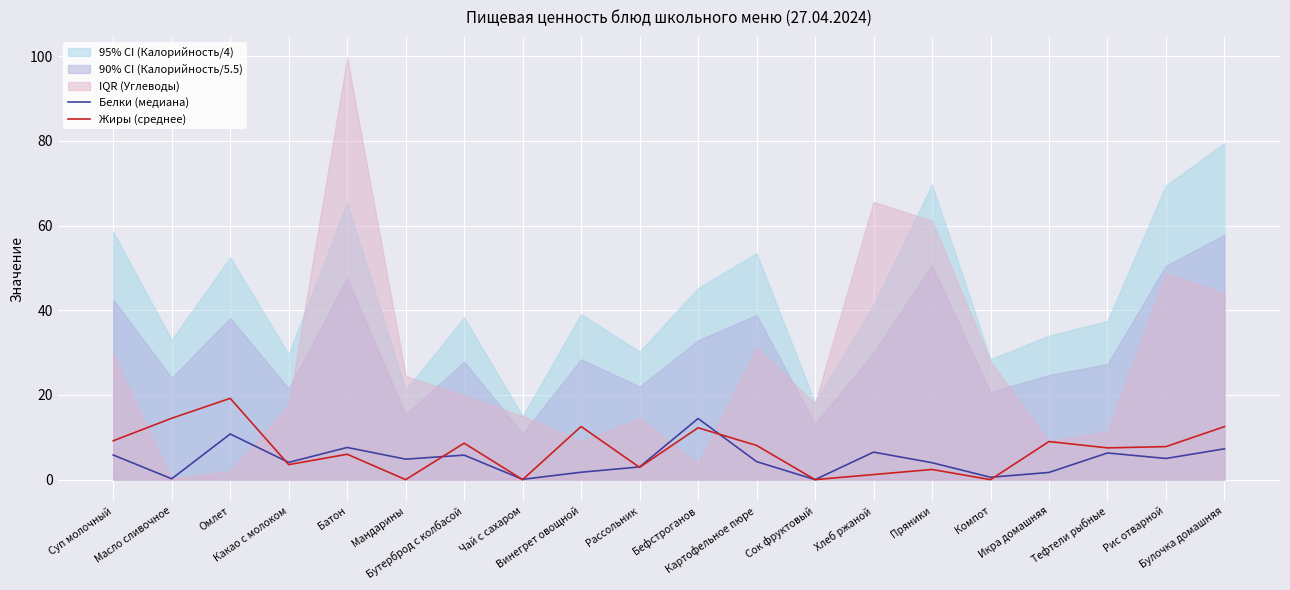

Between which two adjacent categories do Белки (медиана) and Жиры (среднее) first intersect?

Омлет and Какао с молоком